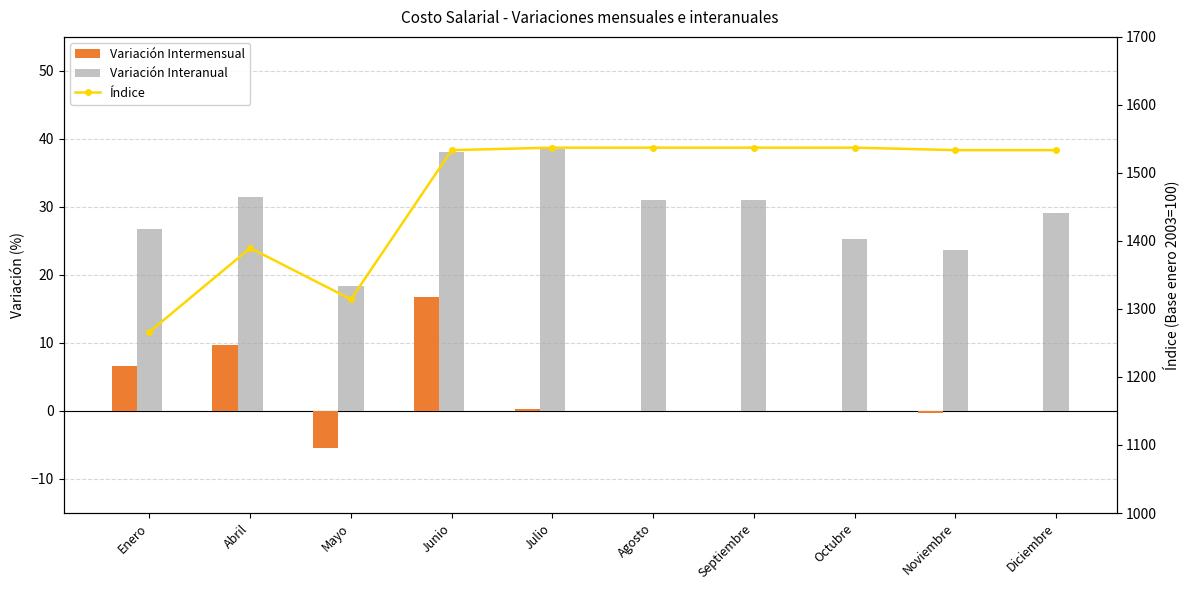

Which series changed the most between Julio and Octubre?

Variación Interanual